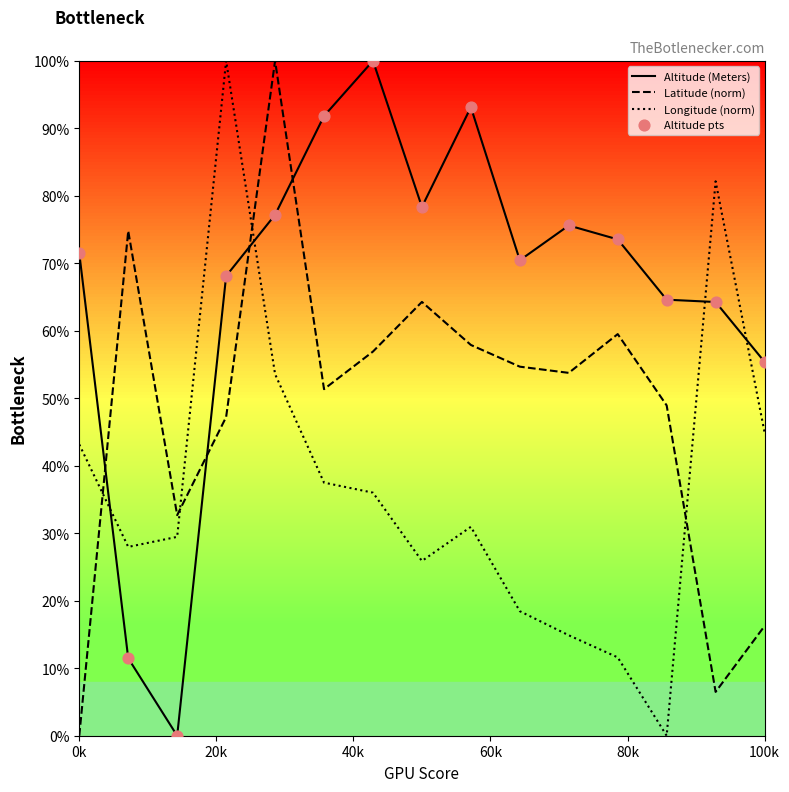

Which series has the largest total across all categories?

Altitude (Meters)